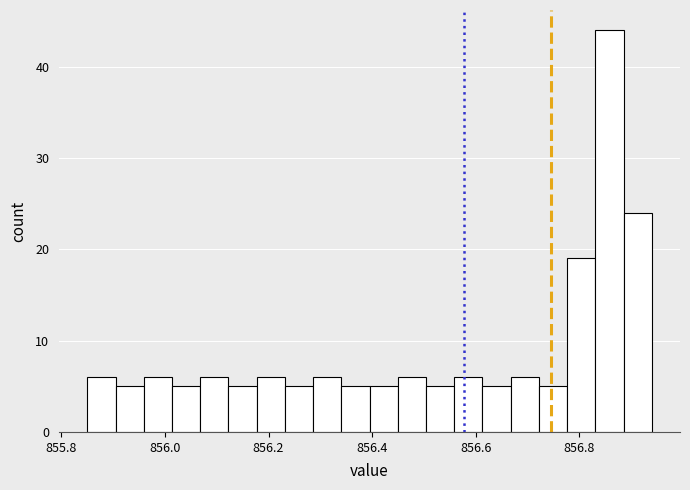

Read against the x-axis, roughly where is the centre of the tallest bar?

856.86